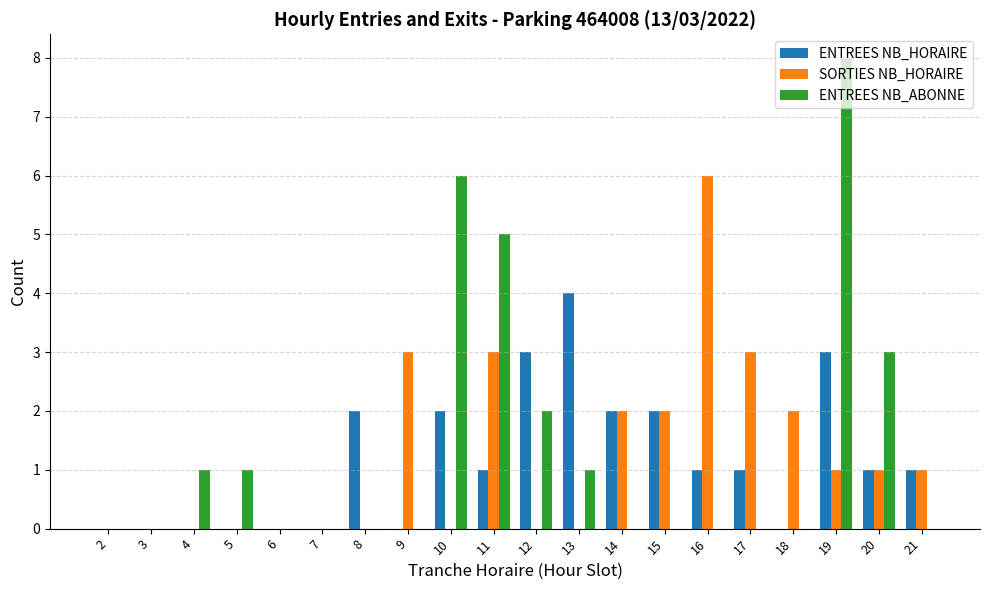

What is the maximum value for ENTREES NB_HORAIRE?

4